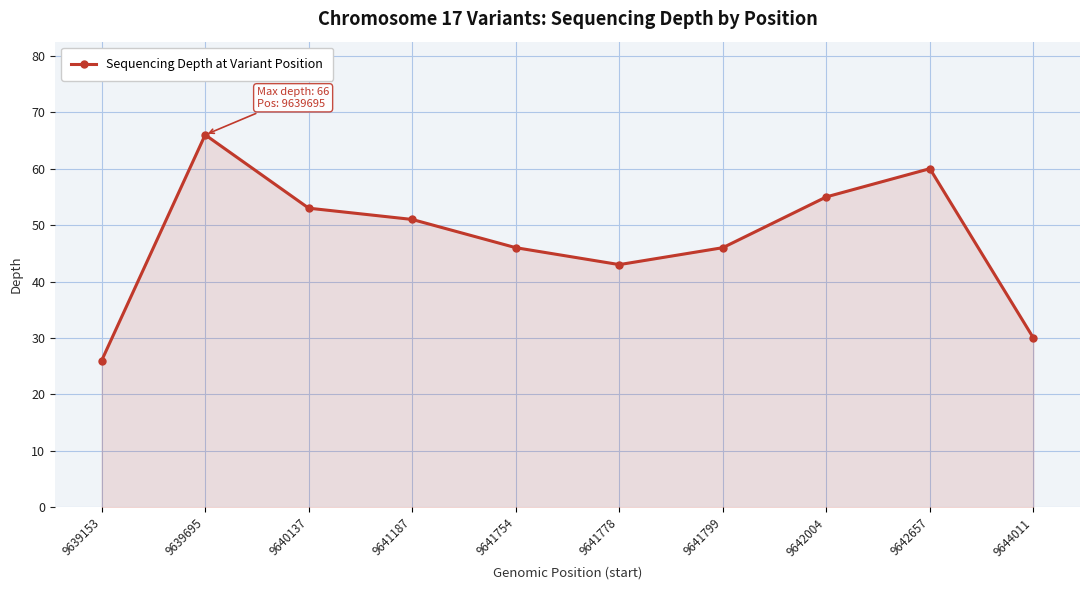

What is the approximate value at 9641754?

46